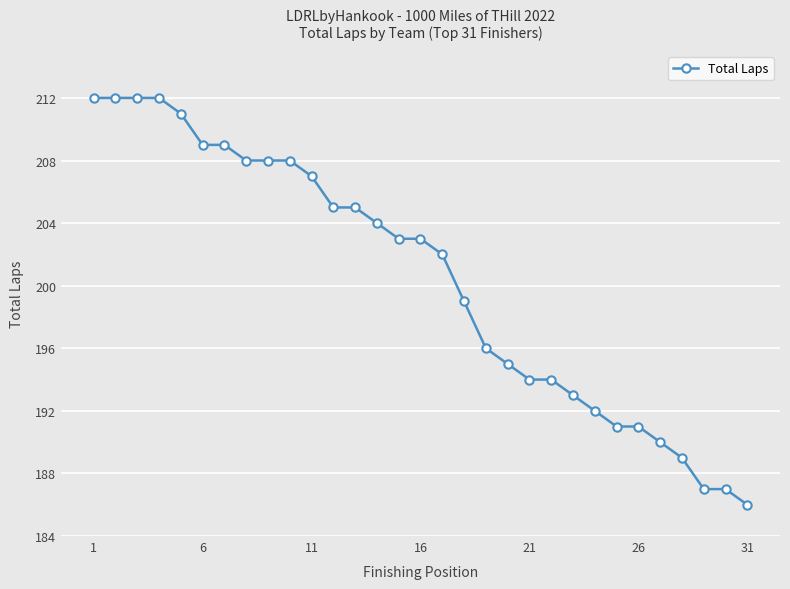

What is the value of the 15th point from the left?

203